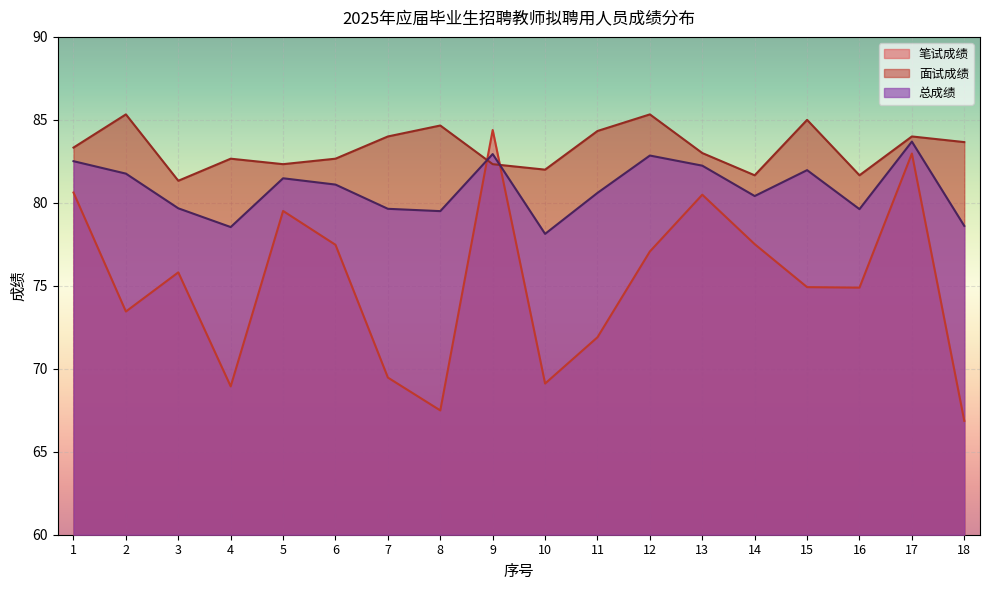

At which category is the sum across all series the highest?

17